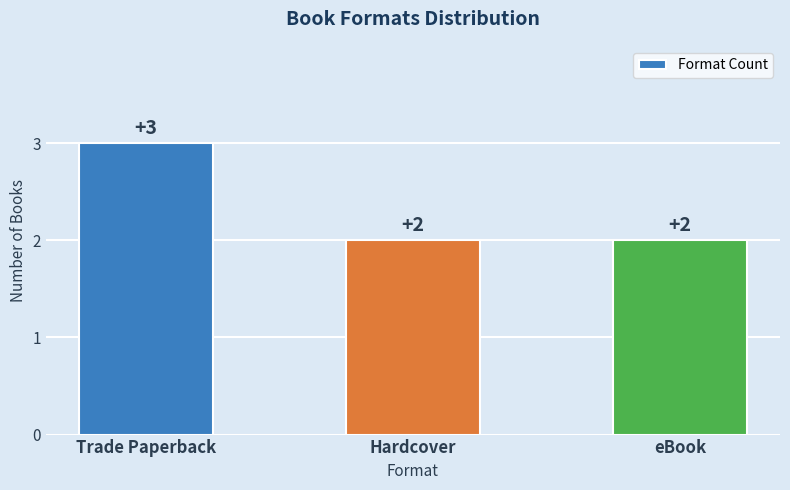

At which category does the chart reach its peak across all series?

Trade Paperback